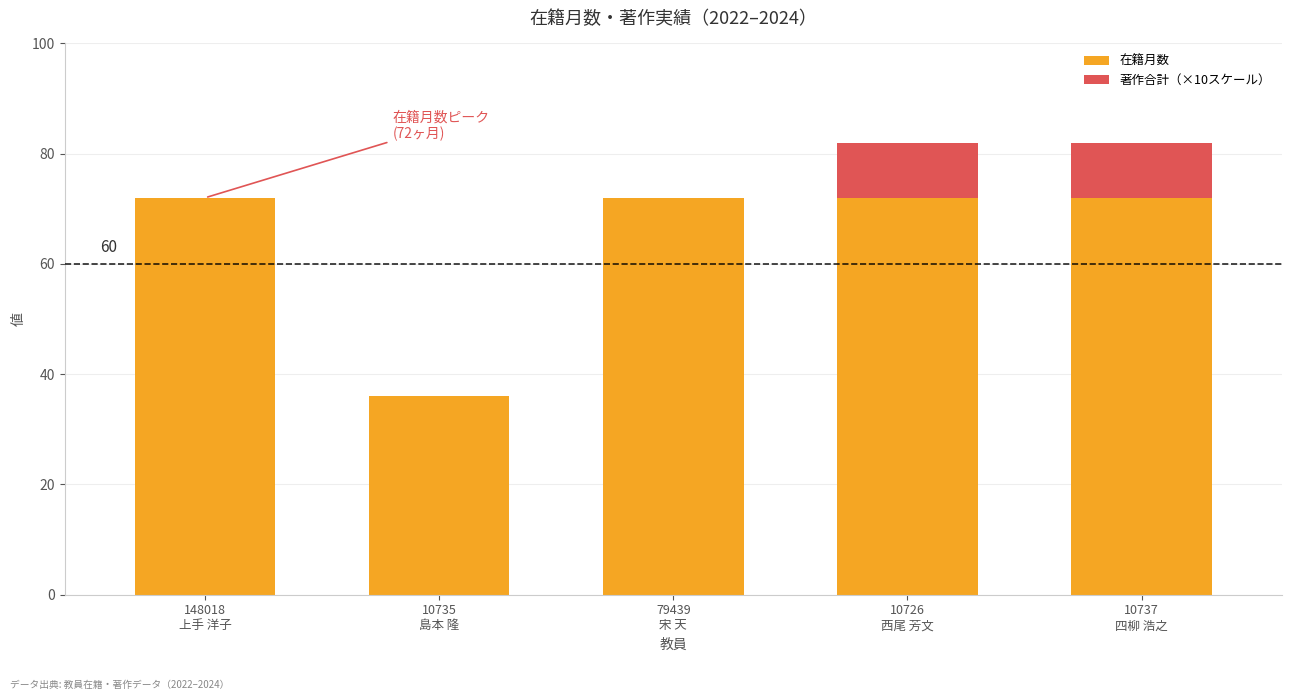

What is the maximum value for 在籍月数?

72